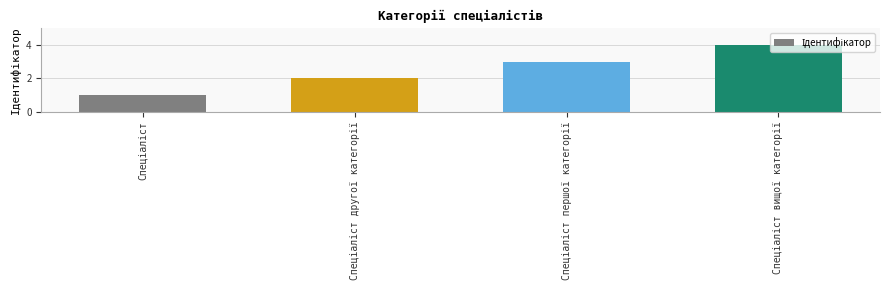

How many values are between 2 and 4?

3